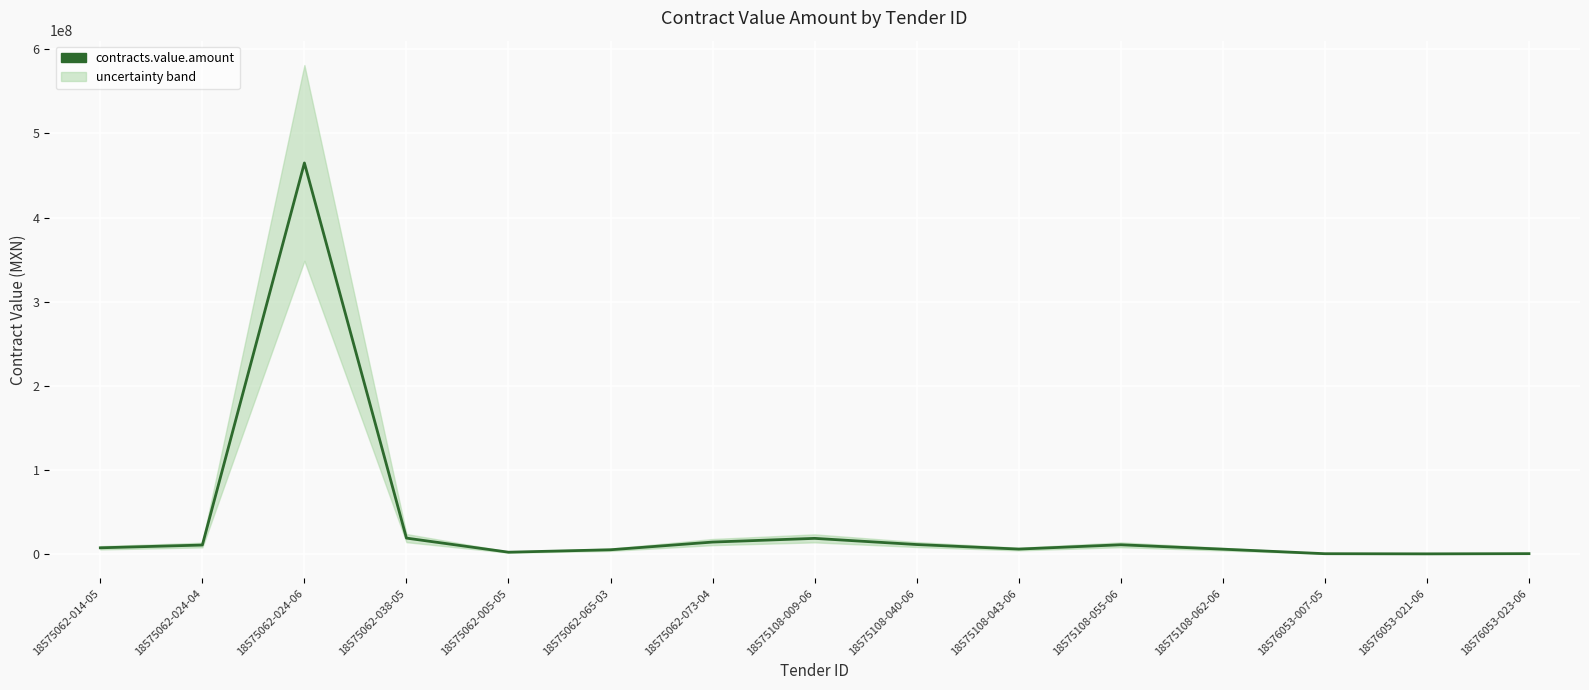

True or false: the data shows 6181643.0 at 18575108-062-06.

True